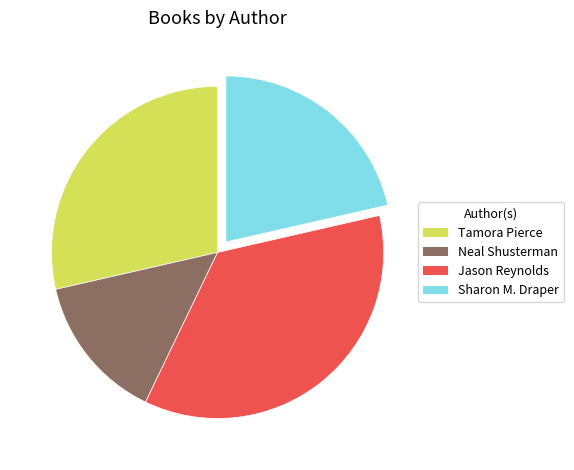

Is the sum of Neal Shusterman and Sharon M. Draper greater than half?

No